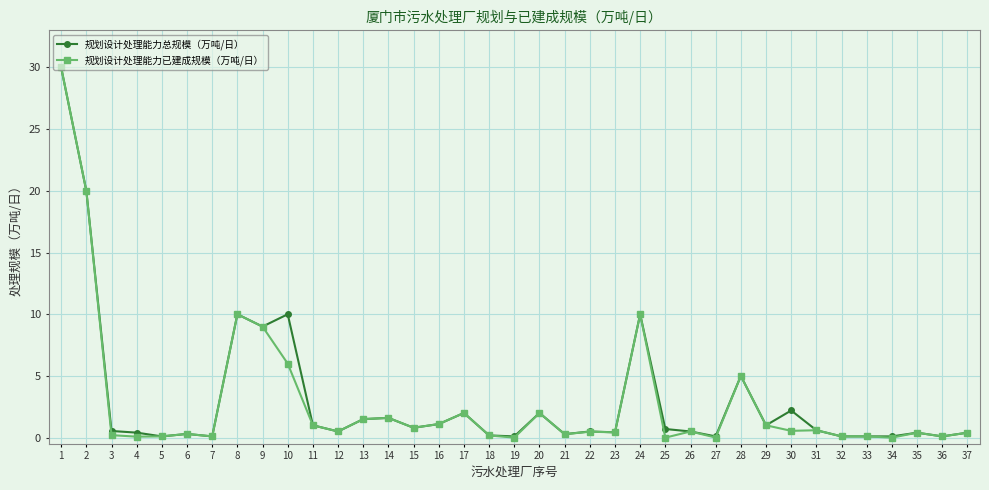

How many data points does each series have?

37